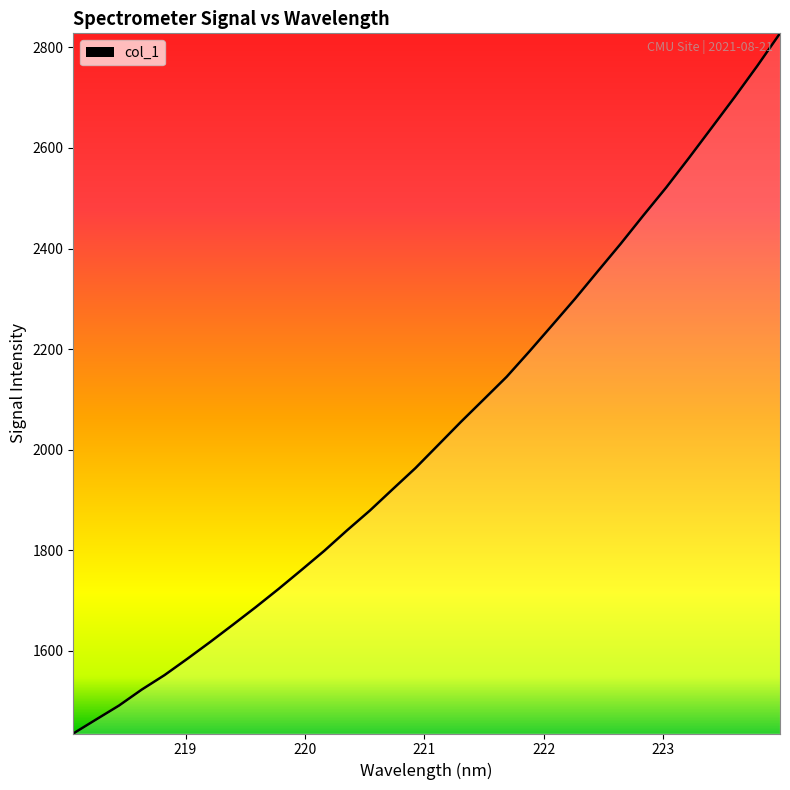

What is the maximum value shown in the chart?

2828.0